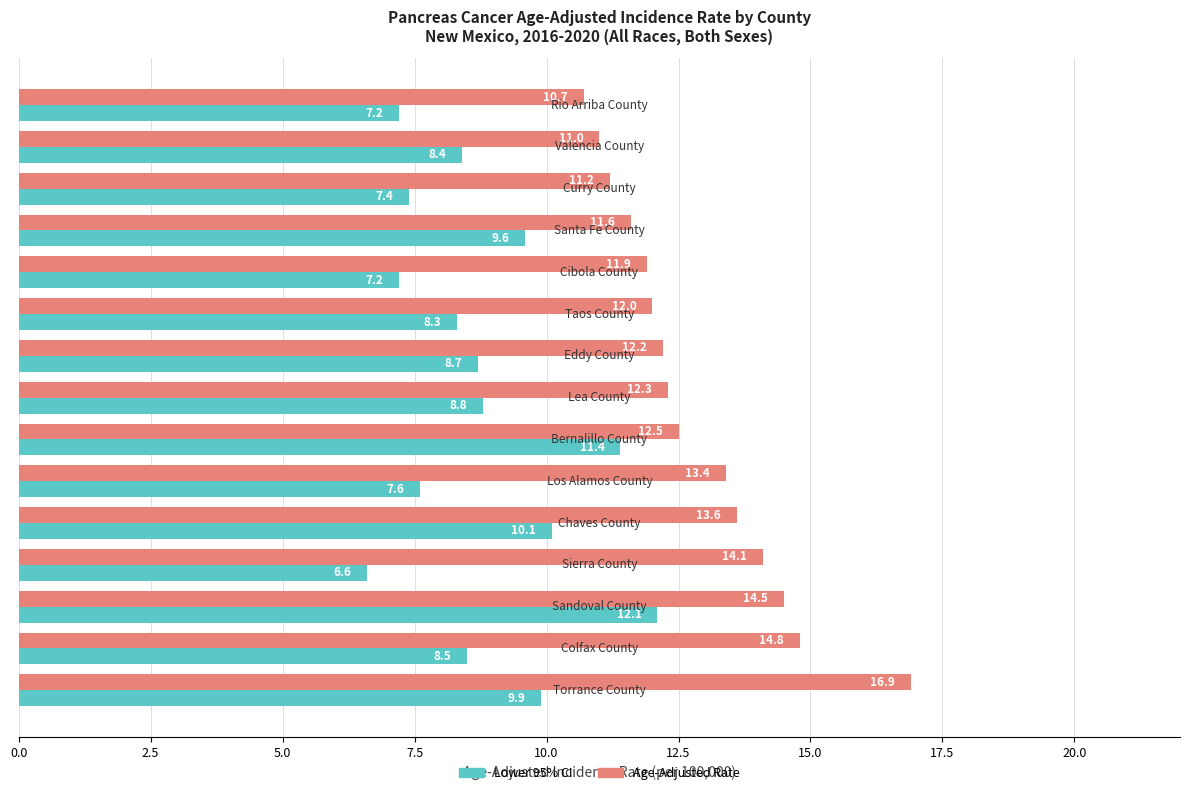

How many distinct data groups are displayed?

2